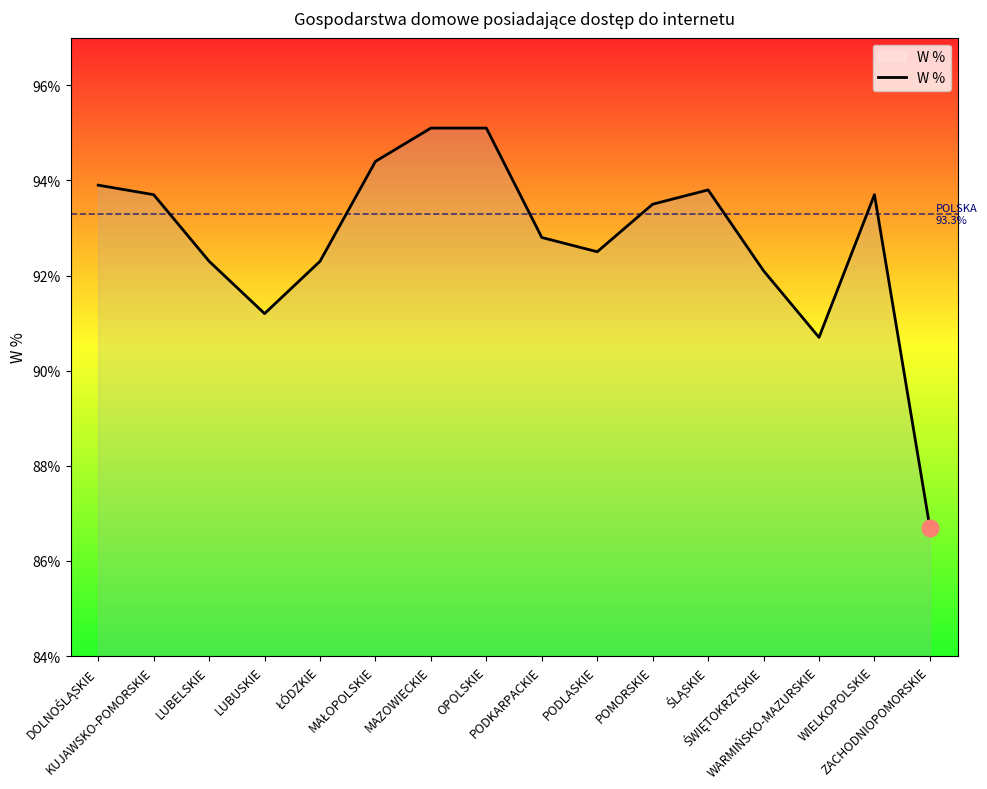

What is the maximum value shown in the chart?

95.1